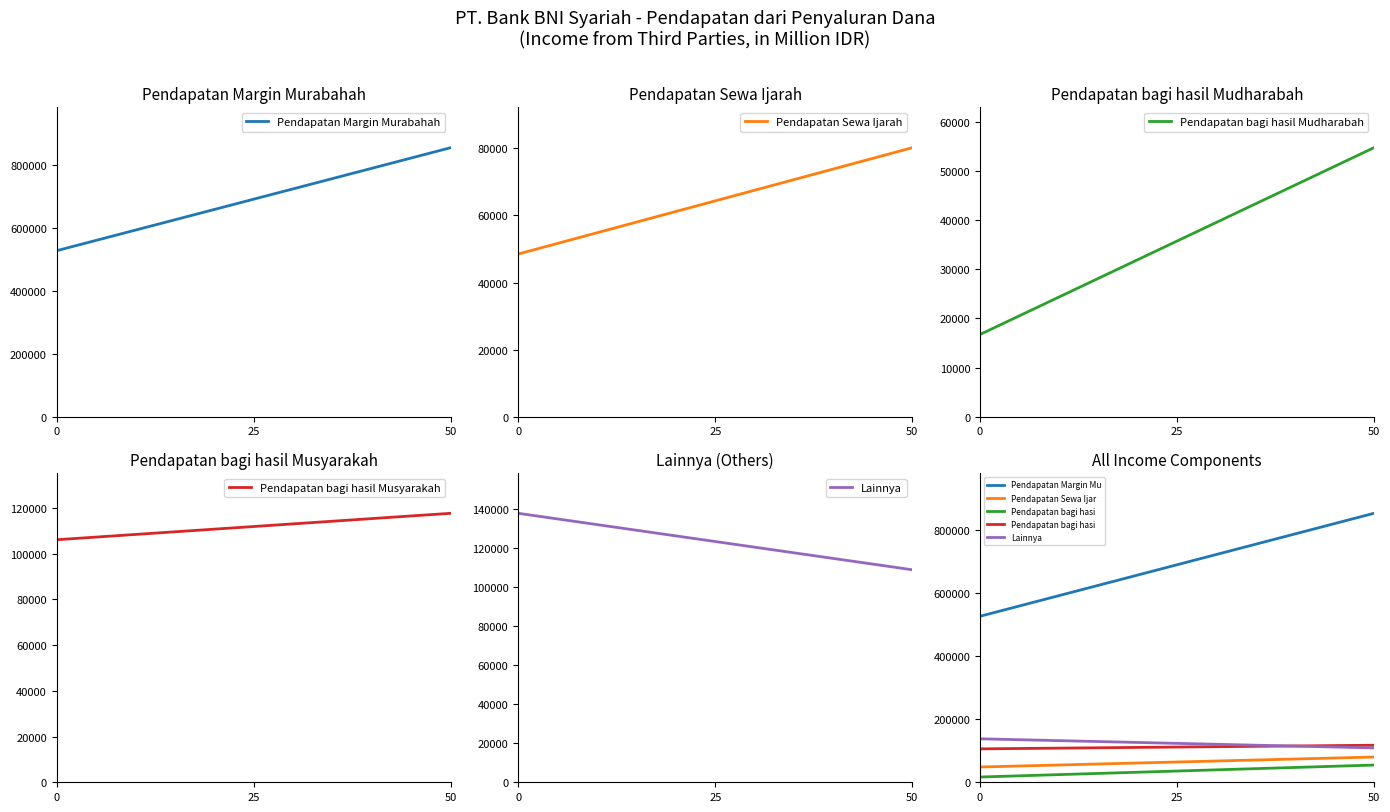

What is the sum of all Pendapatan Sewa Ijarah values?

3217175.0